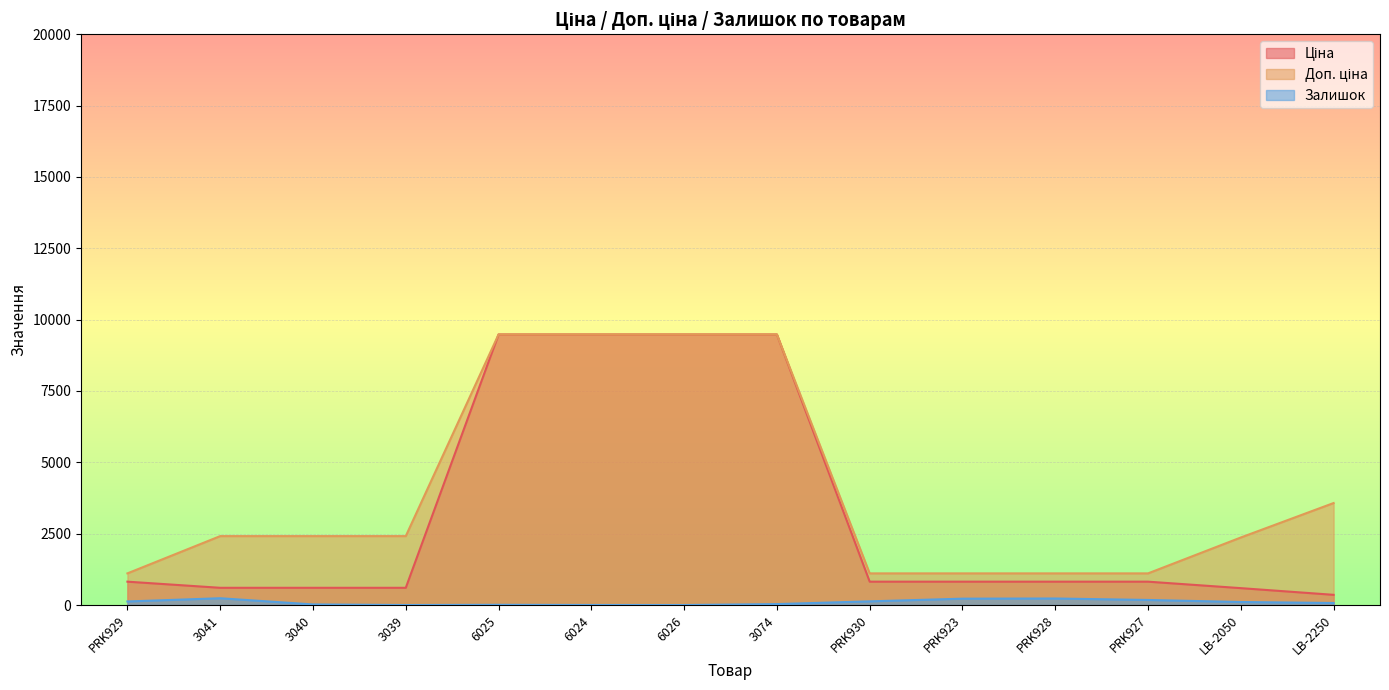

What is the sum of the Залишок values at 3040 and 3041?

259.0